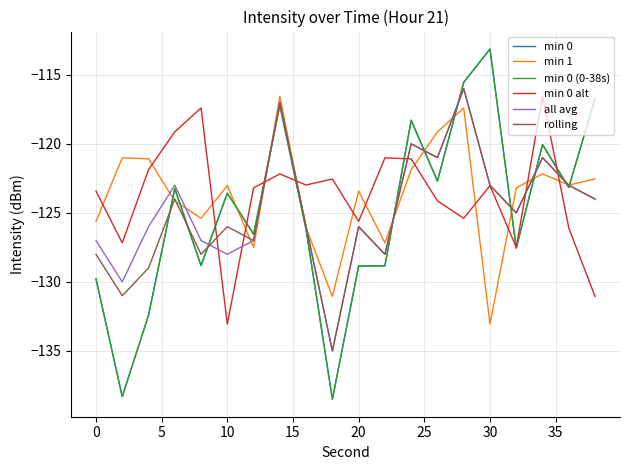

What is the sum of all all avg values?

-2493.0